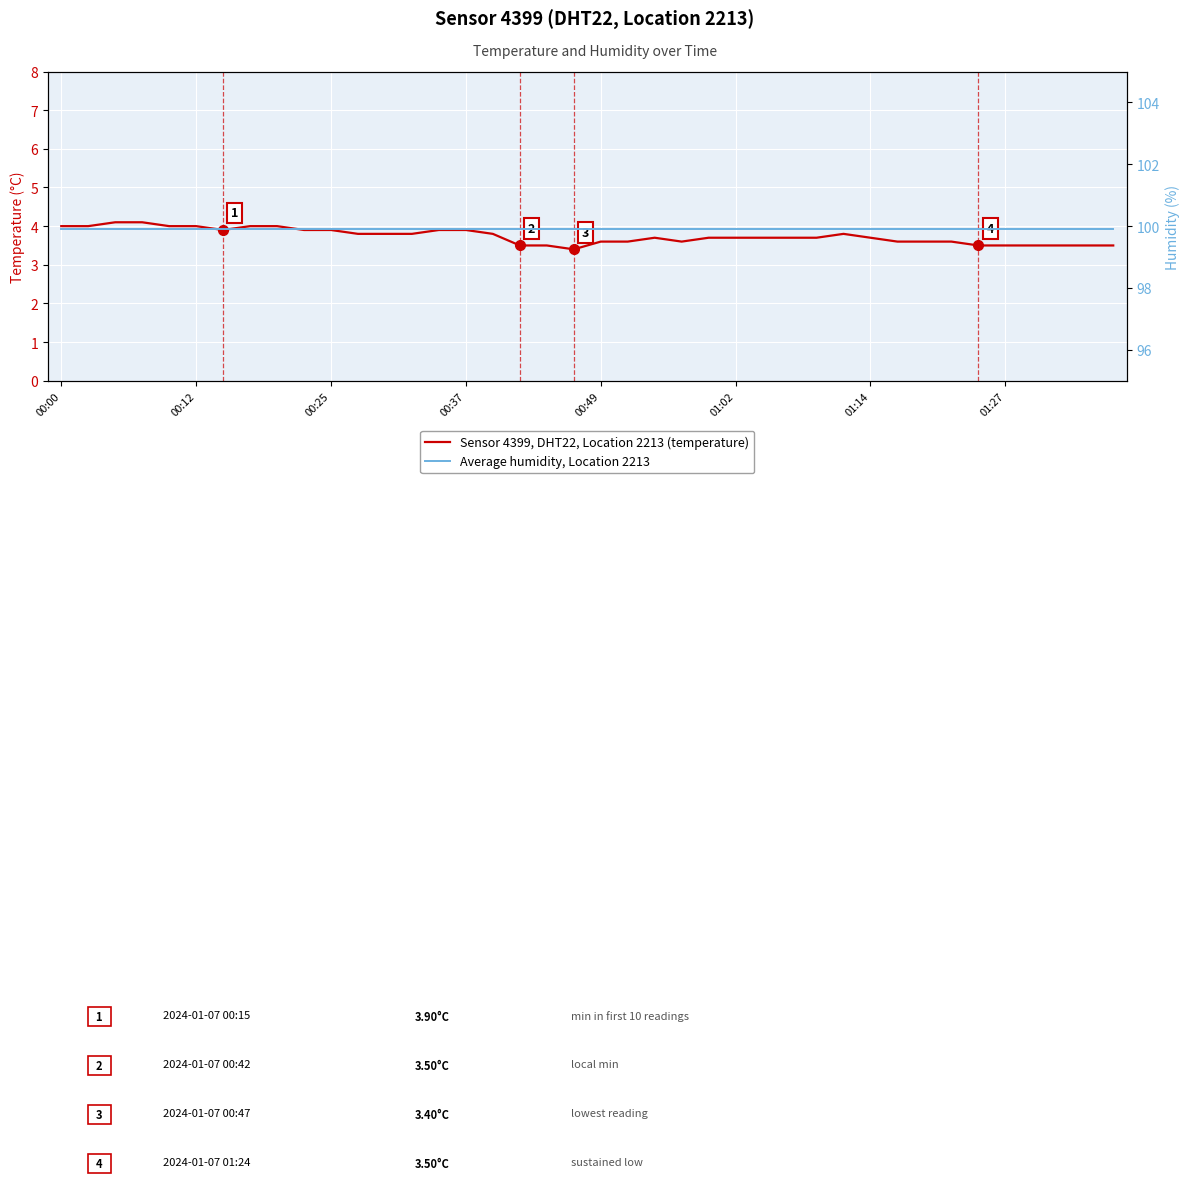

What is the greatest value displayed?

99.9